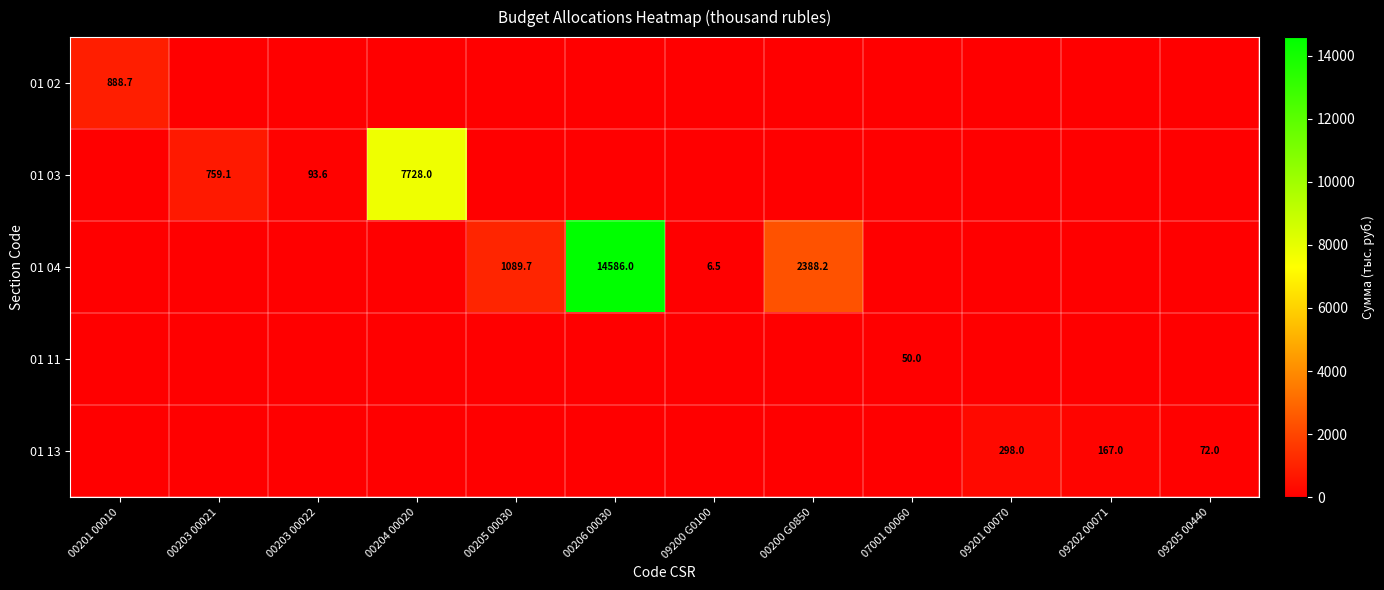

At which label does 01 11 reach its minimum?

00201 00010